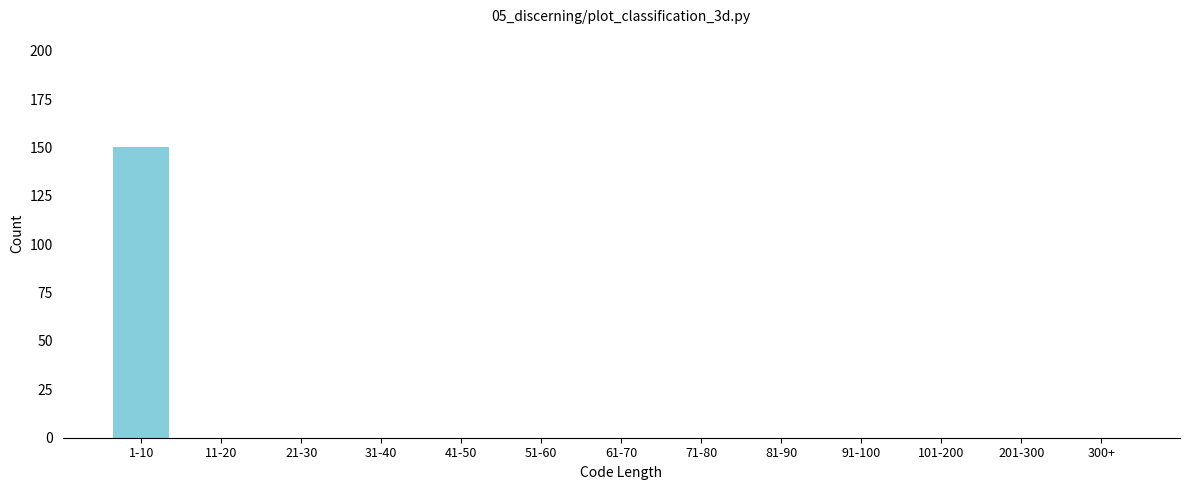

Reading left to right, list all the values displayed in this chart.

1-10=150	11-20=0	21-30=0	31-40=0	41-50=0	51-60=0	61-70=0	71-80=0	81-90=0	91-100=0	101-200=0	201-300=0	300+=0